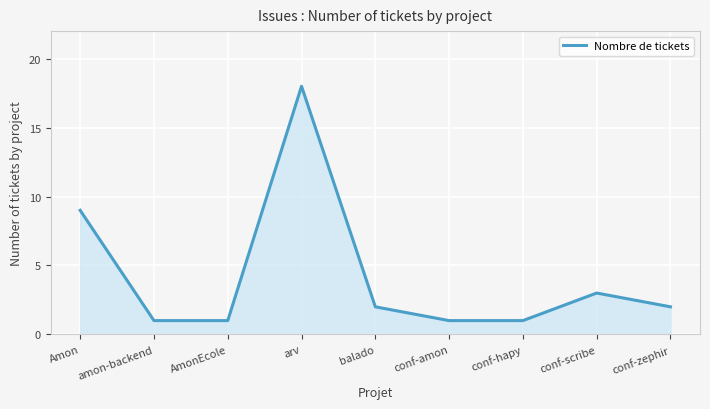

What is the change in value from Amon to conf-scribe?

-6